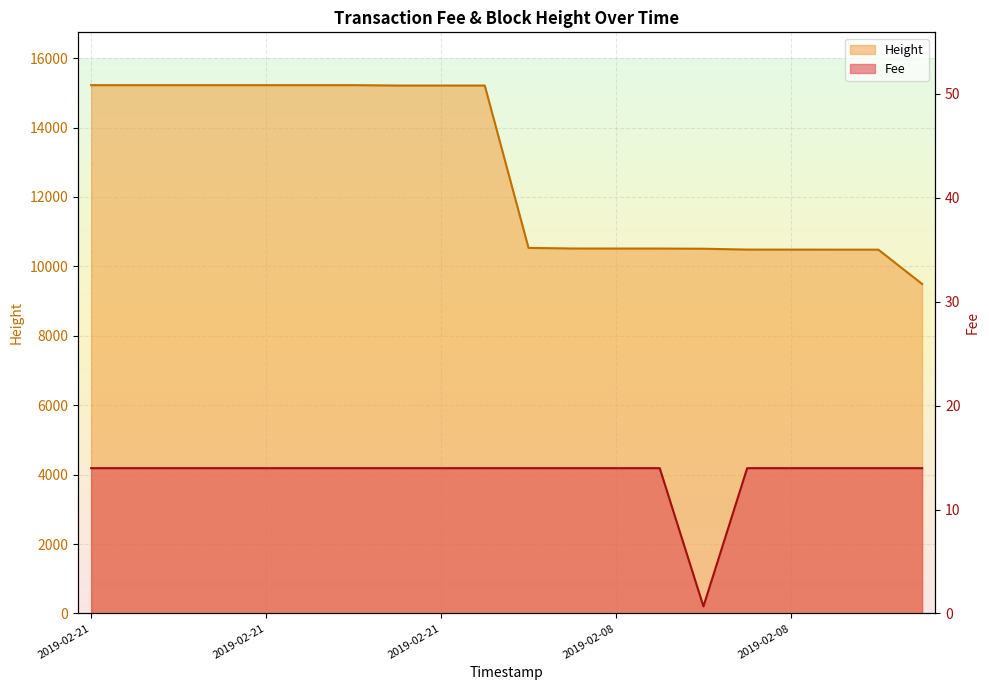

At which category is the sum across all series the highest?

2019-02-21